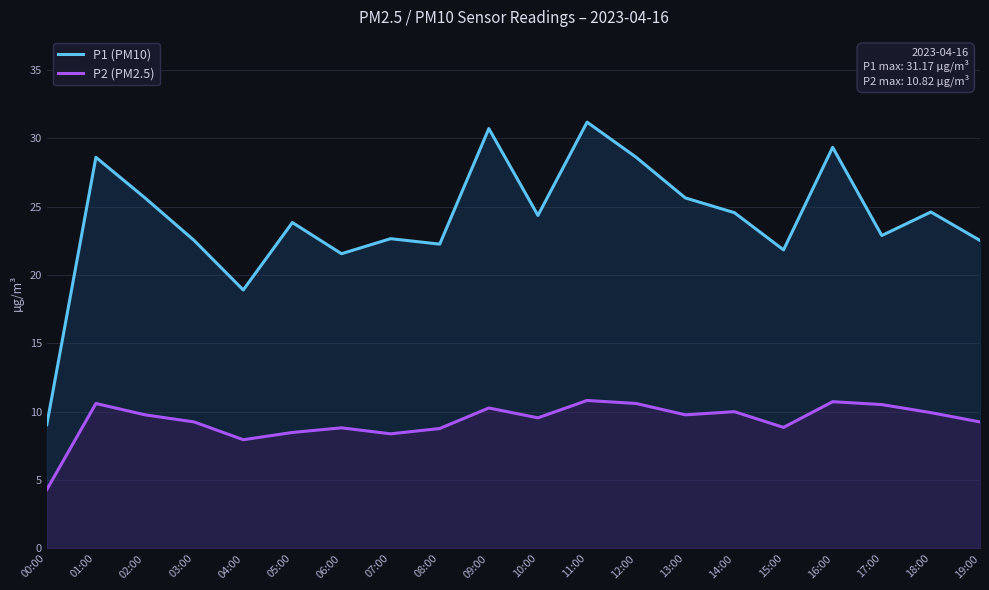

What is the label of the 18th point from the left?

17:00